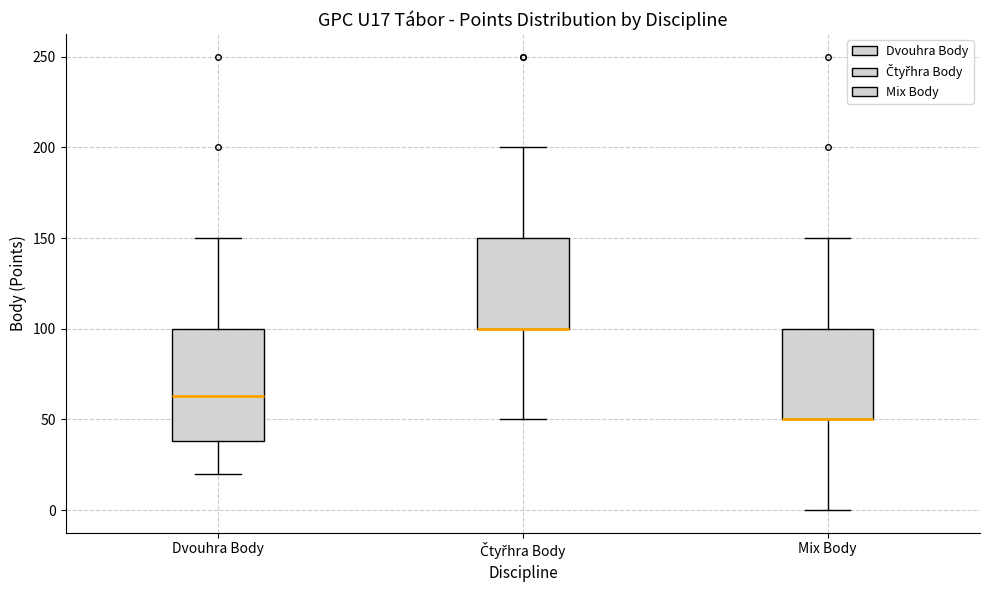

Reading left to right, transcribe this box plot: for each box, give where its median line is, the range the box spans, and where its two whiskers end, as read against the y-axis. The values are not printed on the chart, so give them approximately, as read against the axis.

Dvouhra Body: median 65, box 40 to 100, whiskers 20 to 150
Čtyřhra Body: median 100 (drawn on the box's lower edge), box 100 to 150, whiskers 50 to 200
Mix Body: median 50 (drawn on the box's lower edge), box 50 to 100, whiskers 0 to 150